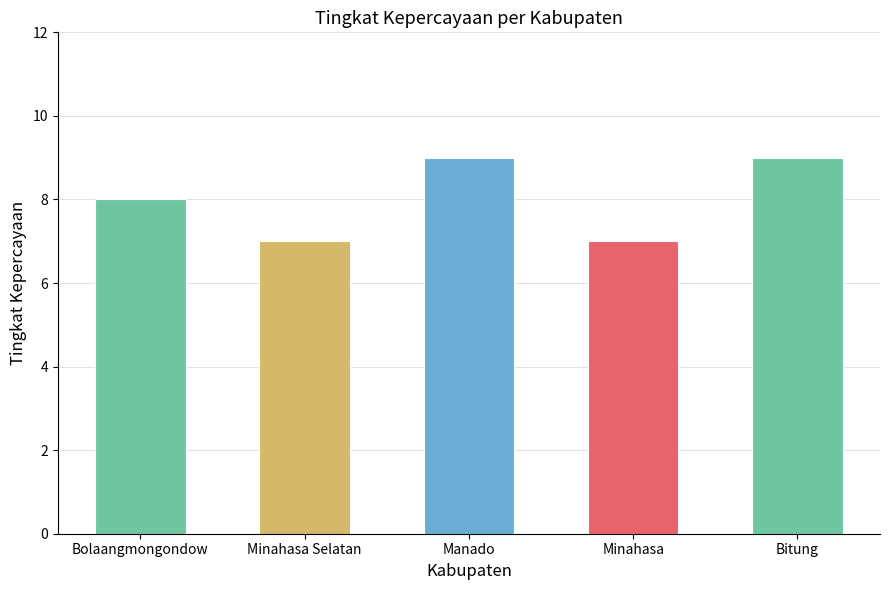

Where is the data nearest to the value 8?

Bolaangmongondow